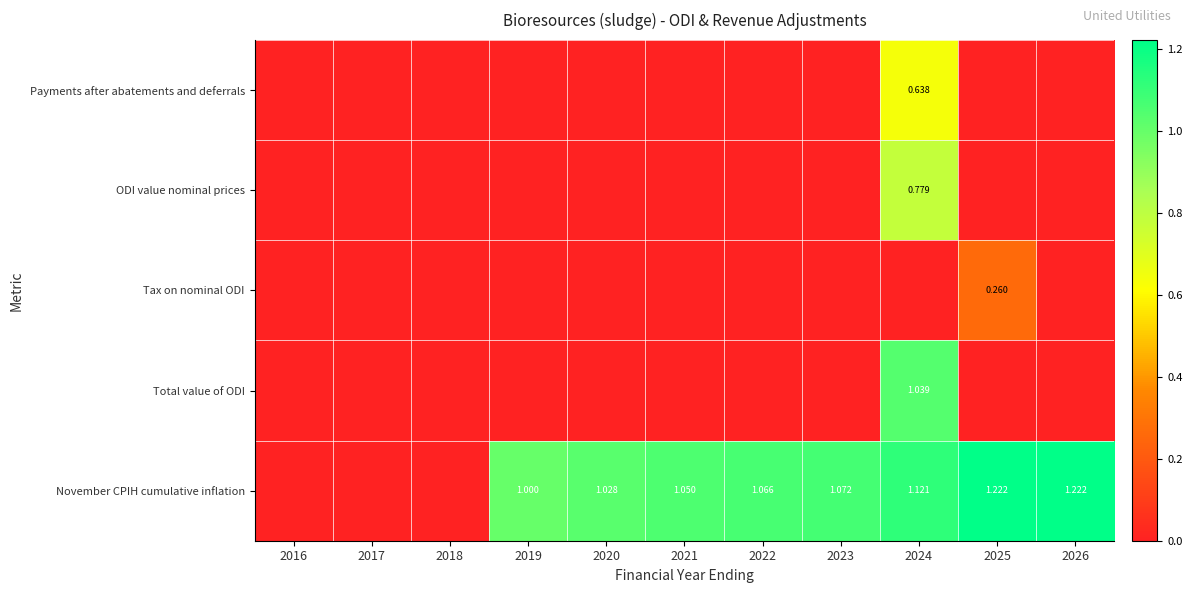

At which category is the sum across all series the highest?

2024